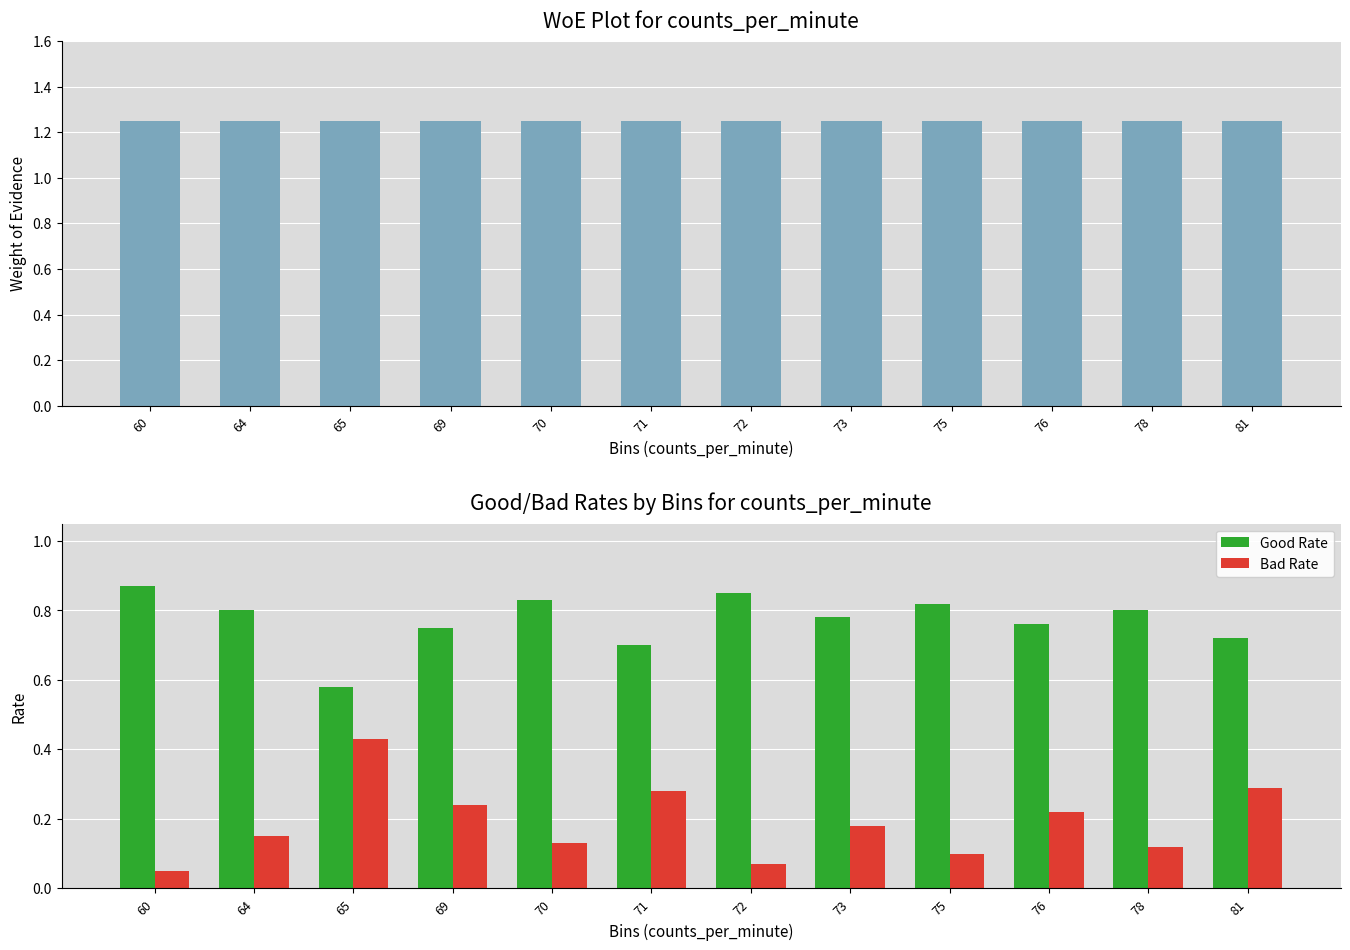

The value of WoE at 76 is 1.2. True or false?

True